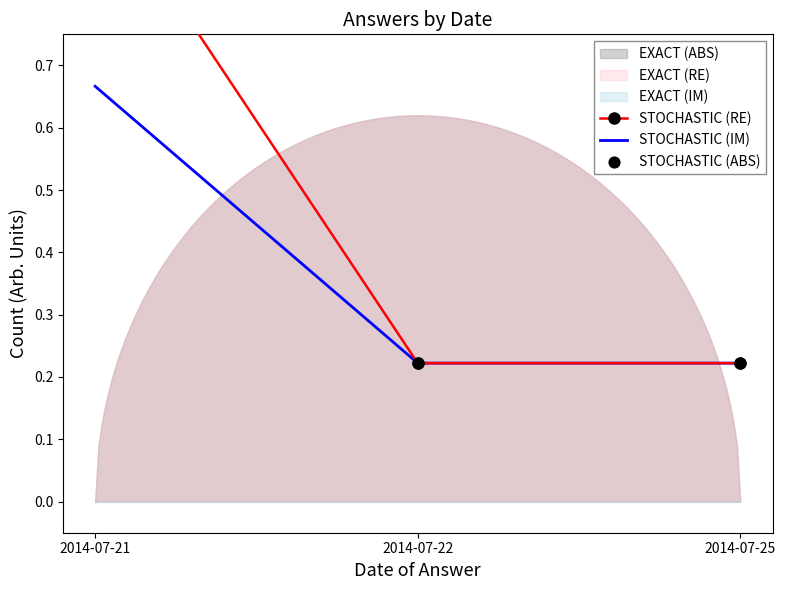

At how many categories does at least one series exceed 0?

3